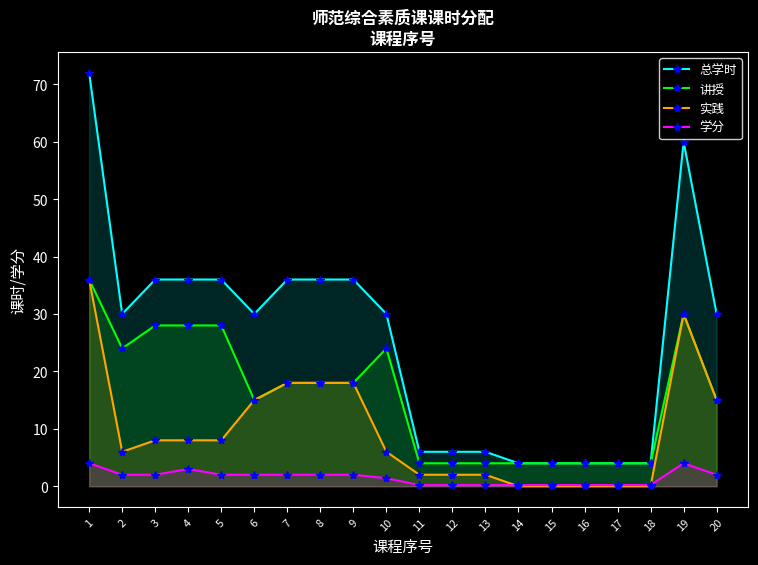

At which label does 总学时 first exceed 30?

1